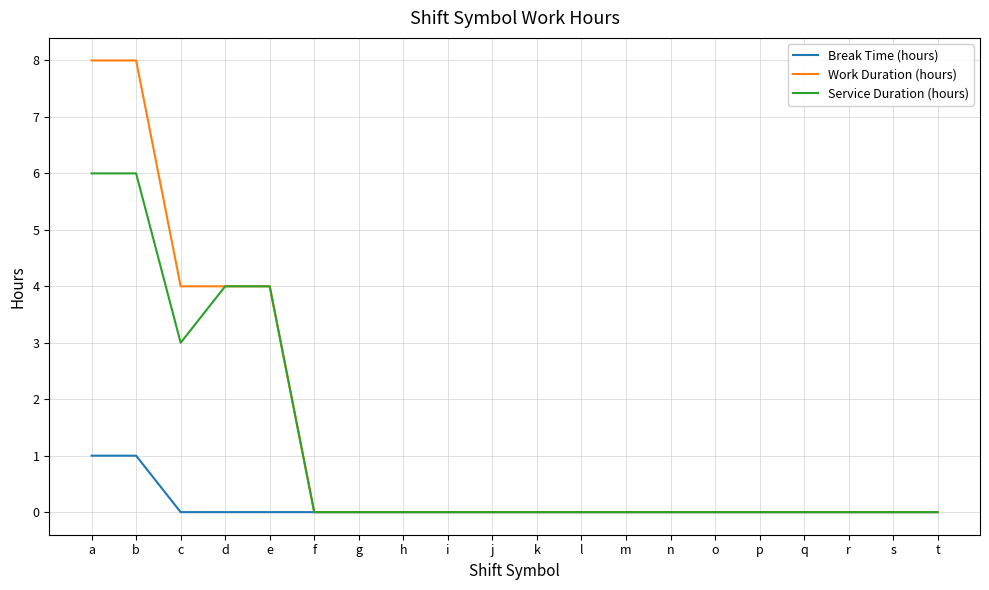

What is the spread (max minus min) of values at c?

4